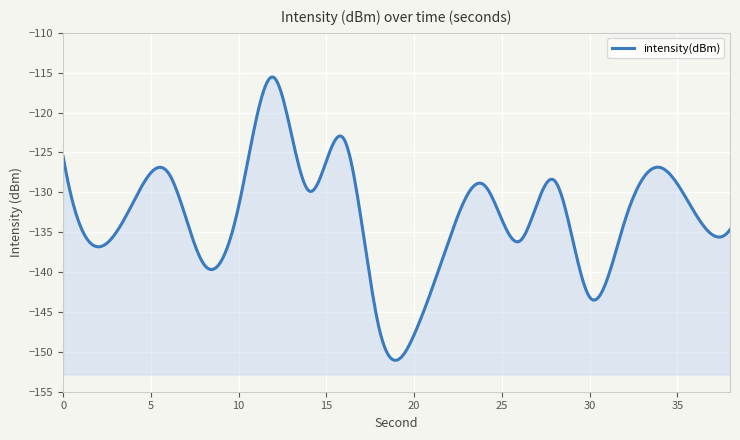

Is it true that the value at 8 is -183.0?

False